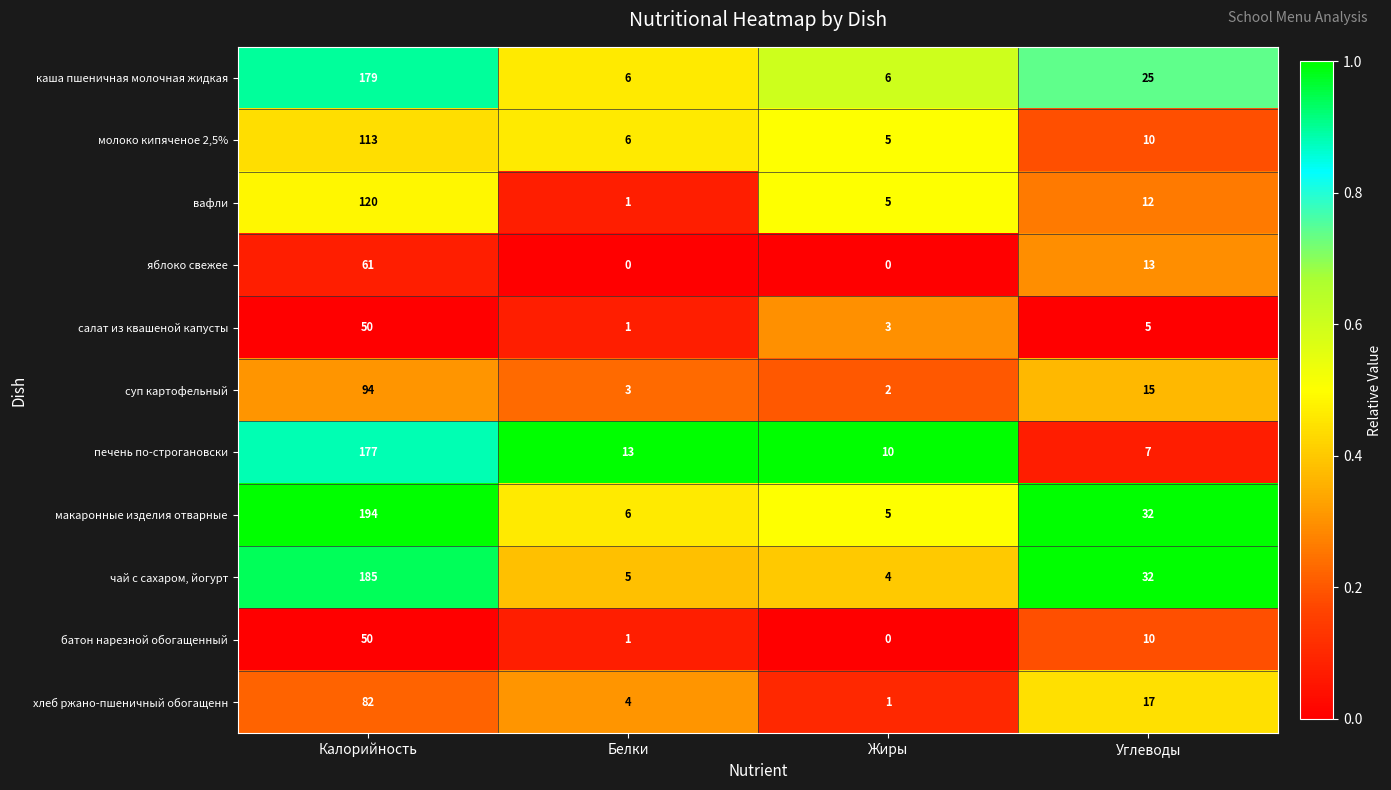

The value of печень по-строгановски at Углеводы is 7. True or false?

True